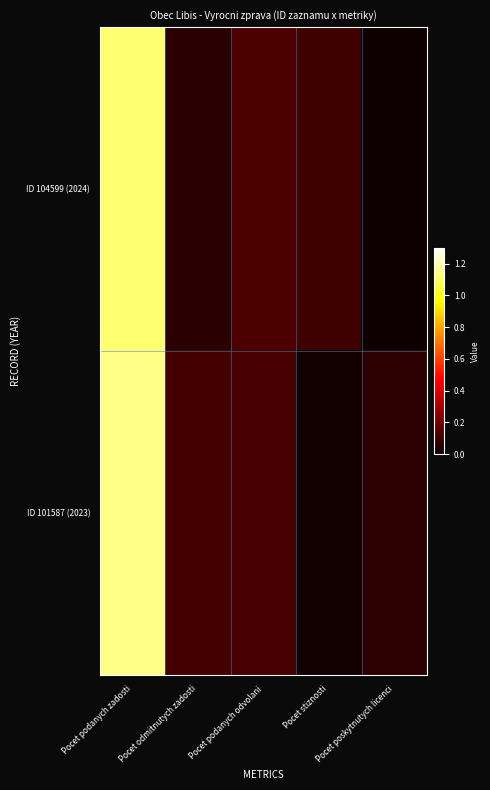

How many data points does each series have?

5